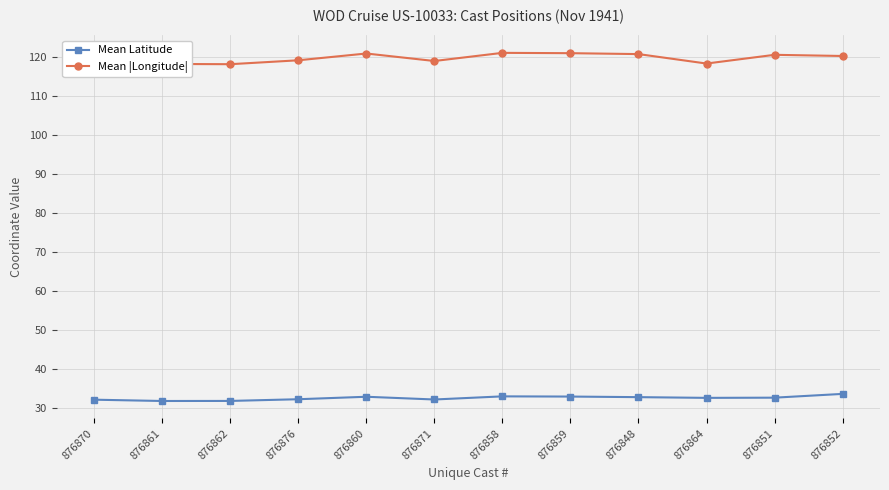

The value of Mean Latitude at 876851 is 32.8. True or false?

True